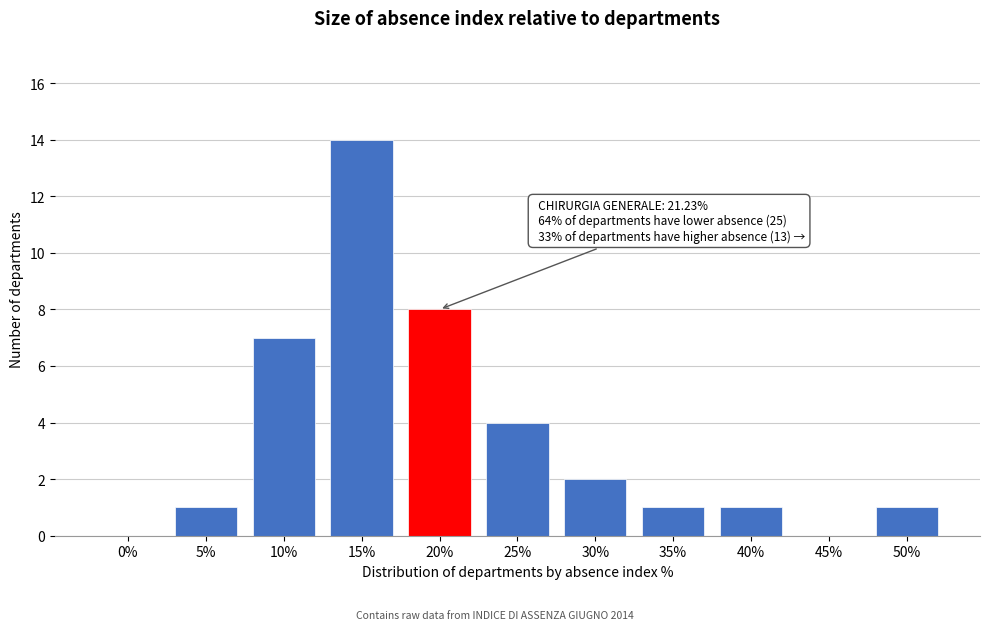

Reading left to right, what are all the values shown in this chart?

0%=0	5%=1	10%=7	15%=14	20%=8	25%=4	30%=2	35%=1	40%=1	45%=0	50%=1